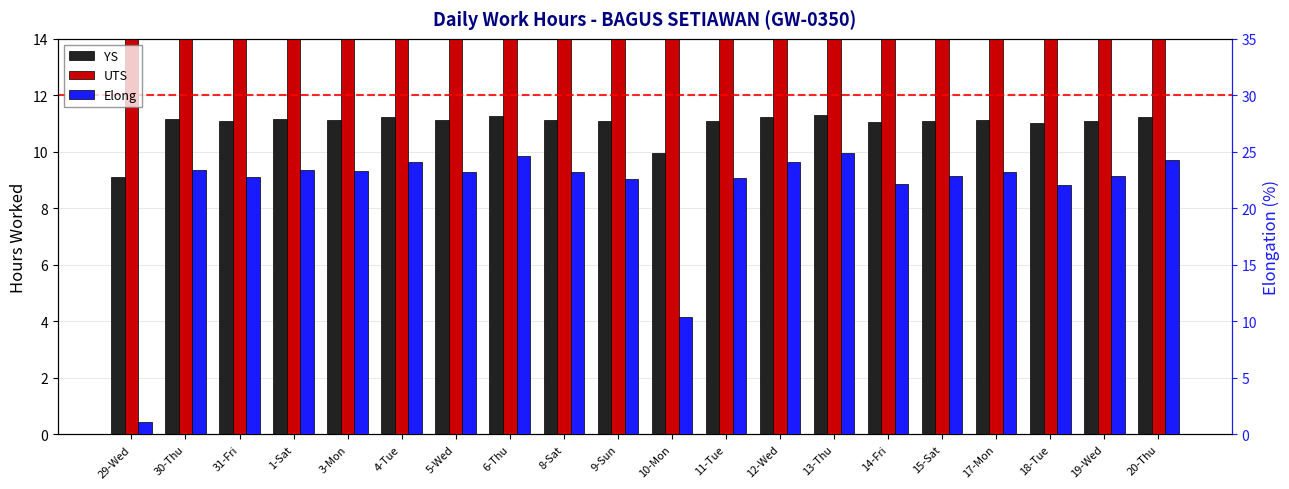

What is the sum of all UTS values?

8787.2